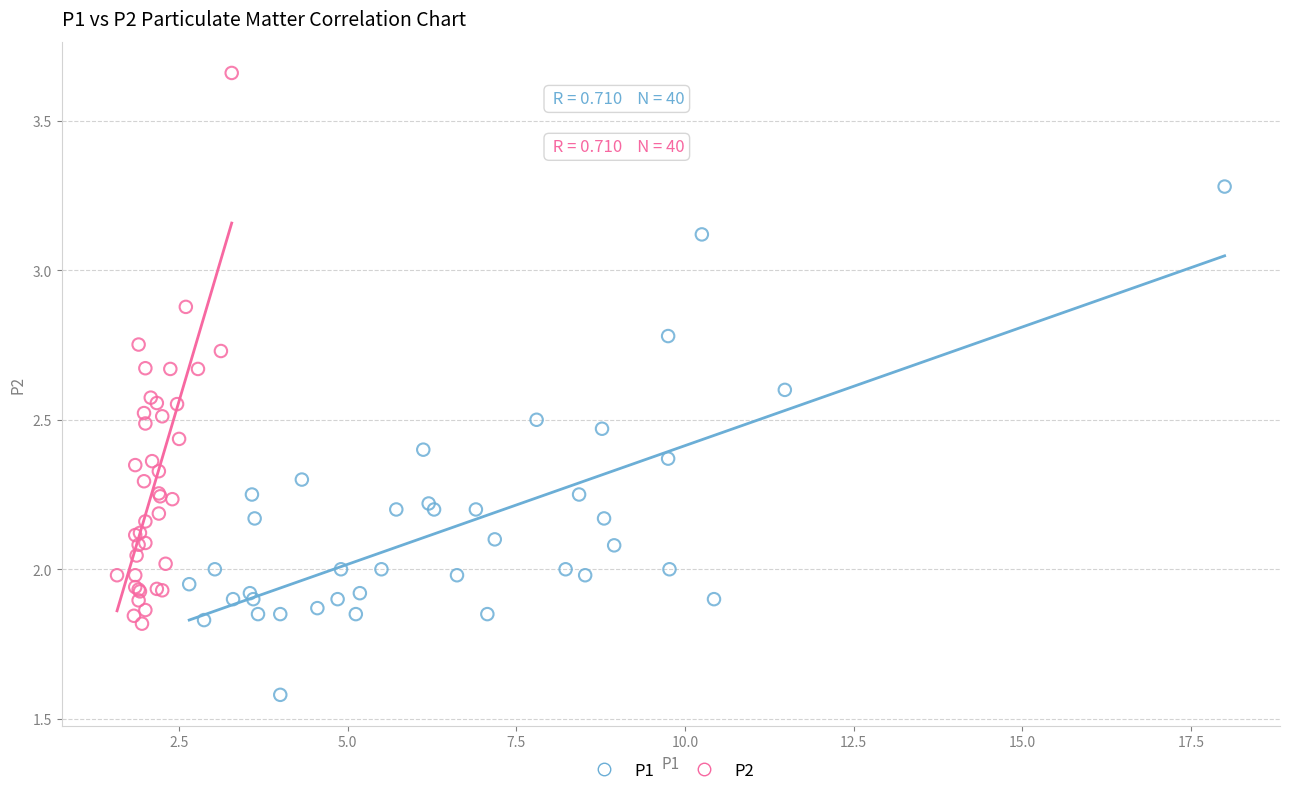

Which series contains the highest Y value?

P2